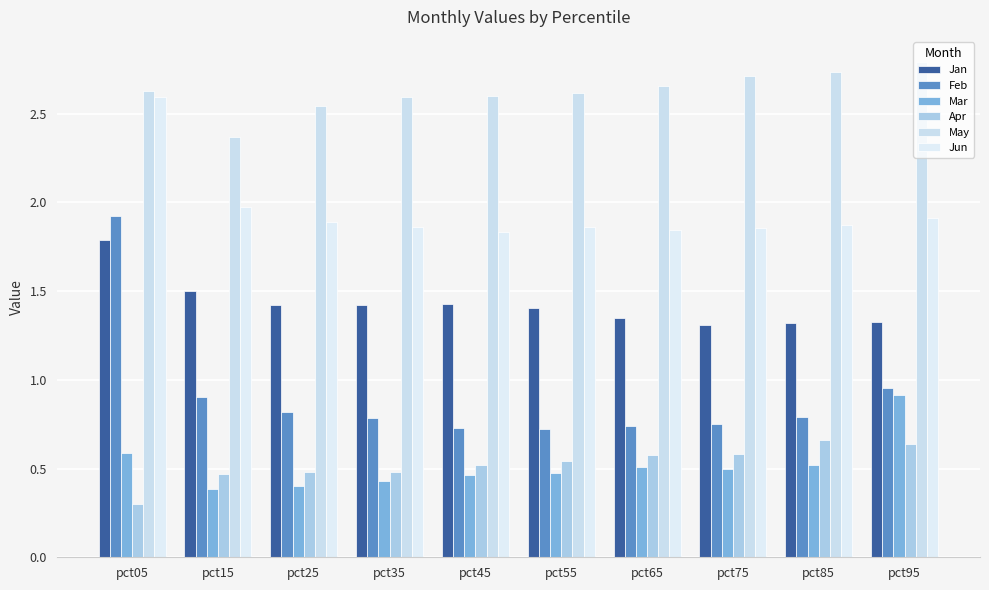

At which category is the sum across all series the highest?

pct05